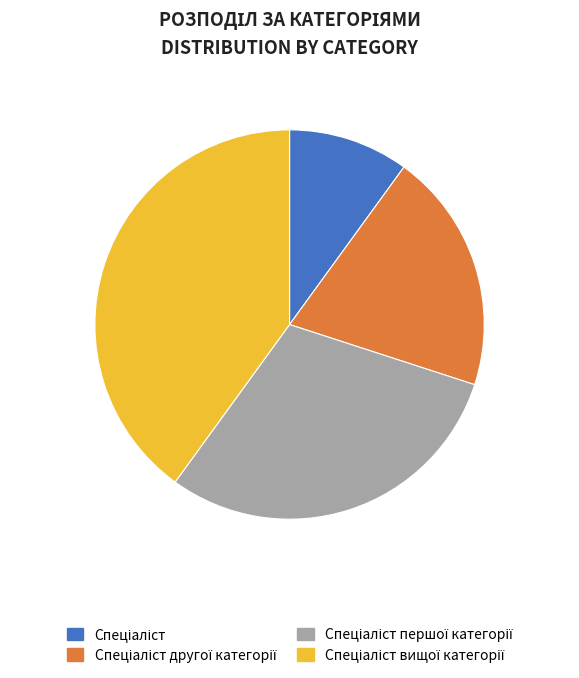

How many segments does this pie chart have?

4